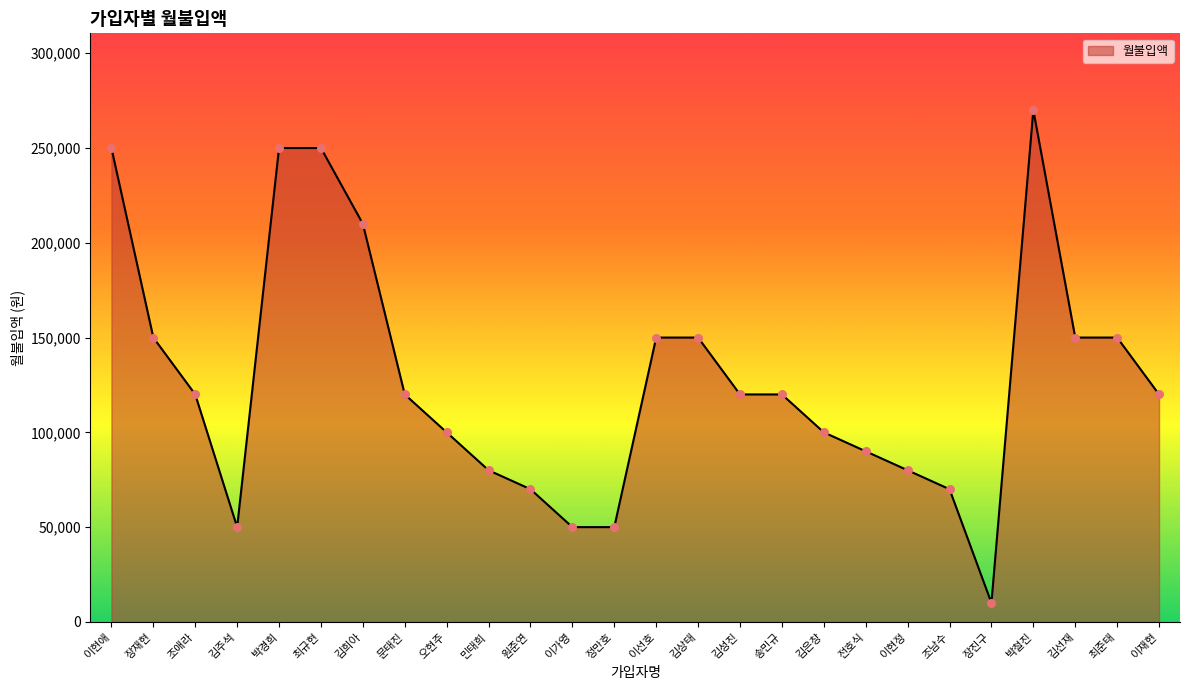

What is the ratio of the value at 최준태 to the value at 이현정?

1.9